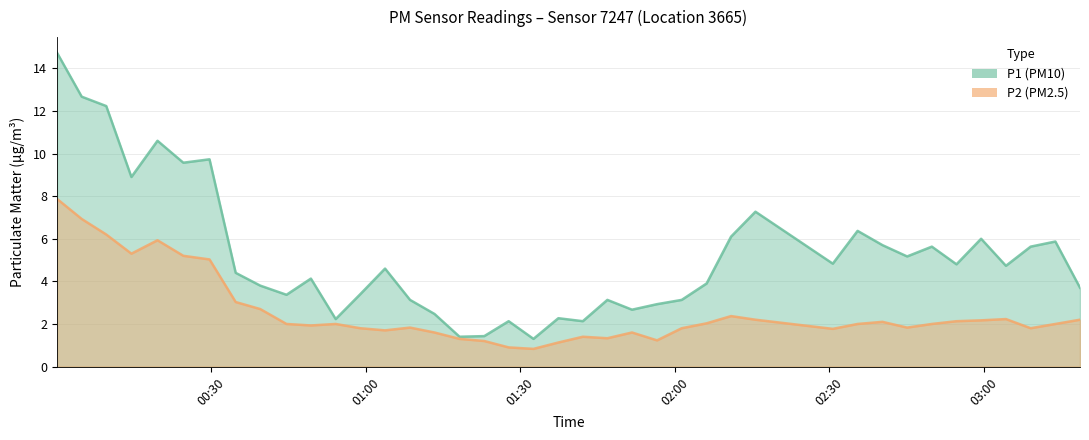

What is the lowest value of the P2 series?

0.8